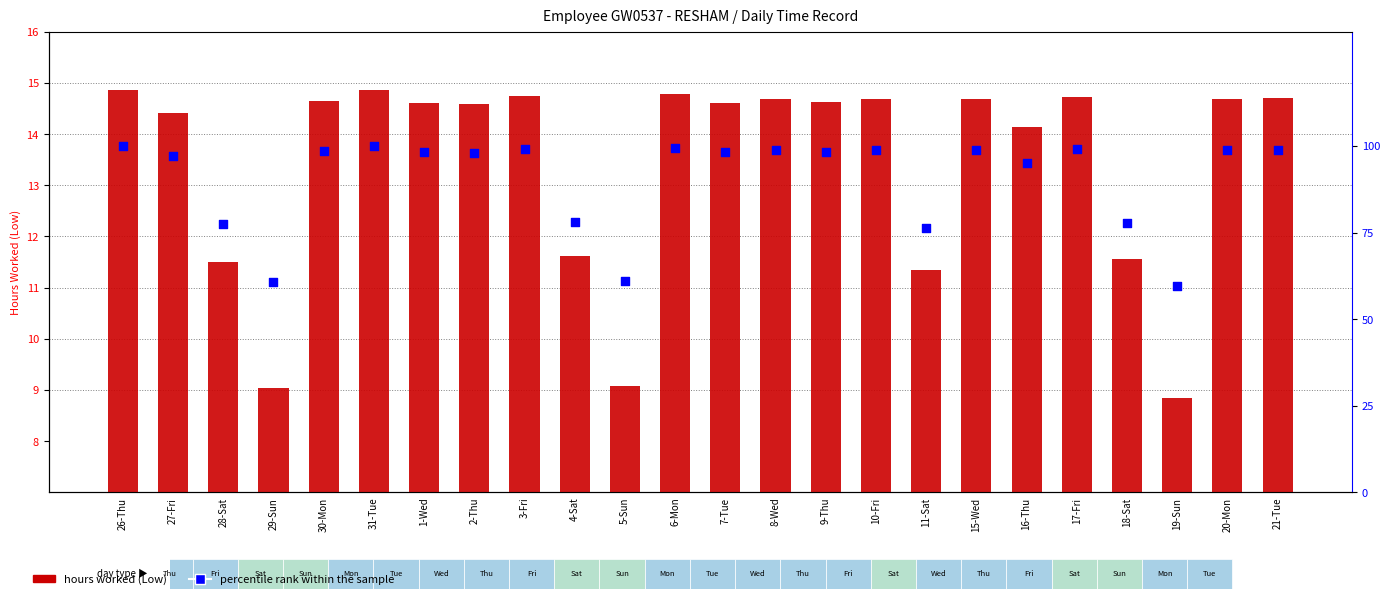

Which series has the largest total across all categories?

percentile rank within the sample